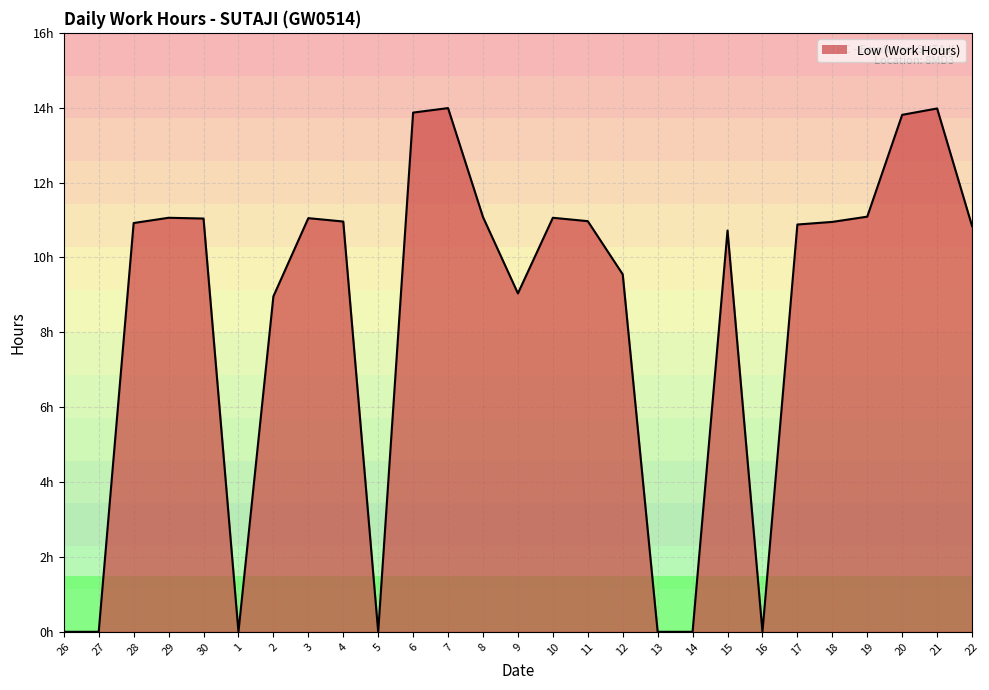

Reading left to right, what are all the values shown in this chart?

0.0	0.0	10.9	11.1	11.0	0.0	9.0	11.1	11.0	0.0	13.9	14.0	11.1	9.0	11.1	11.0	9.6	0.0	0.0	10.7	0.0	10.9	10.9	11.1	13.8	14.0	10.8